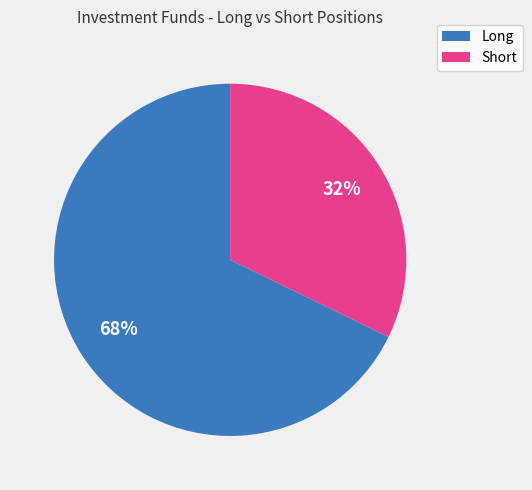

Which slice represents more than half of the pie?

Long